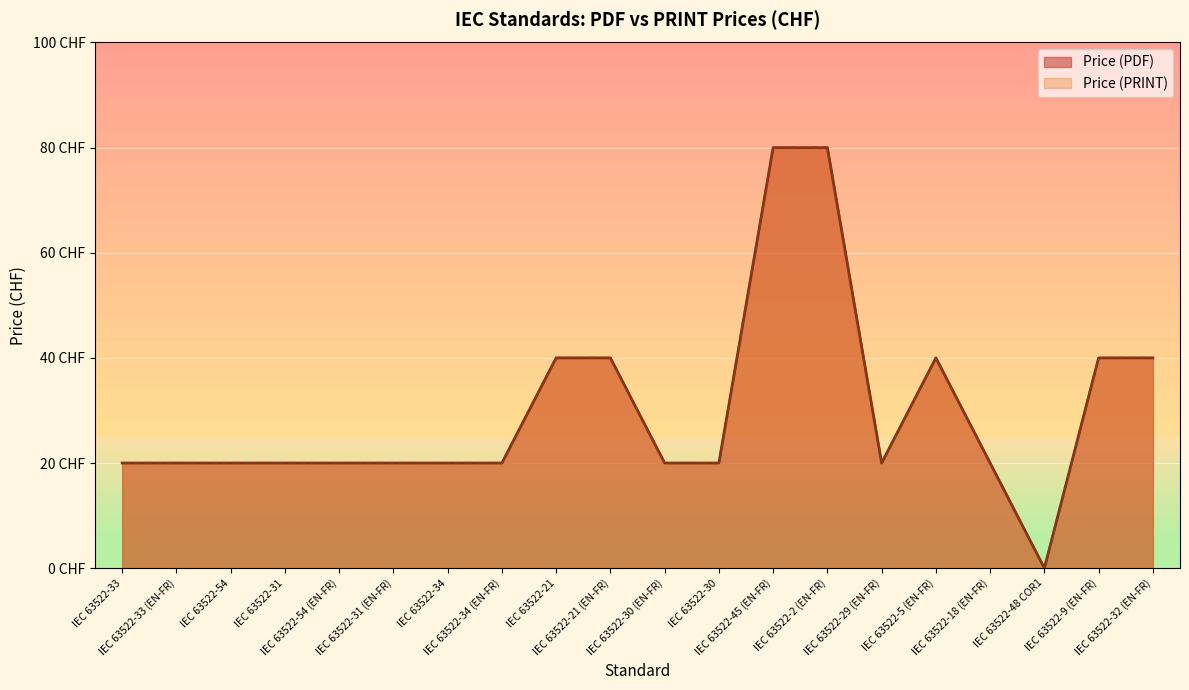

In Price (PDF), how many points are higher than both neighbors (excluding endpoints)?

1